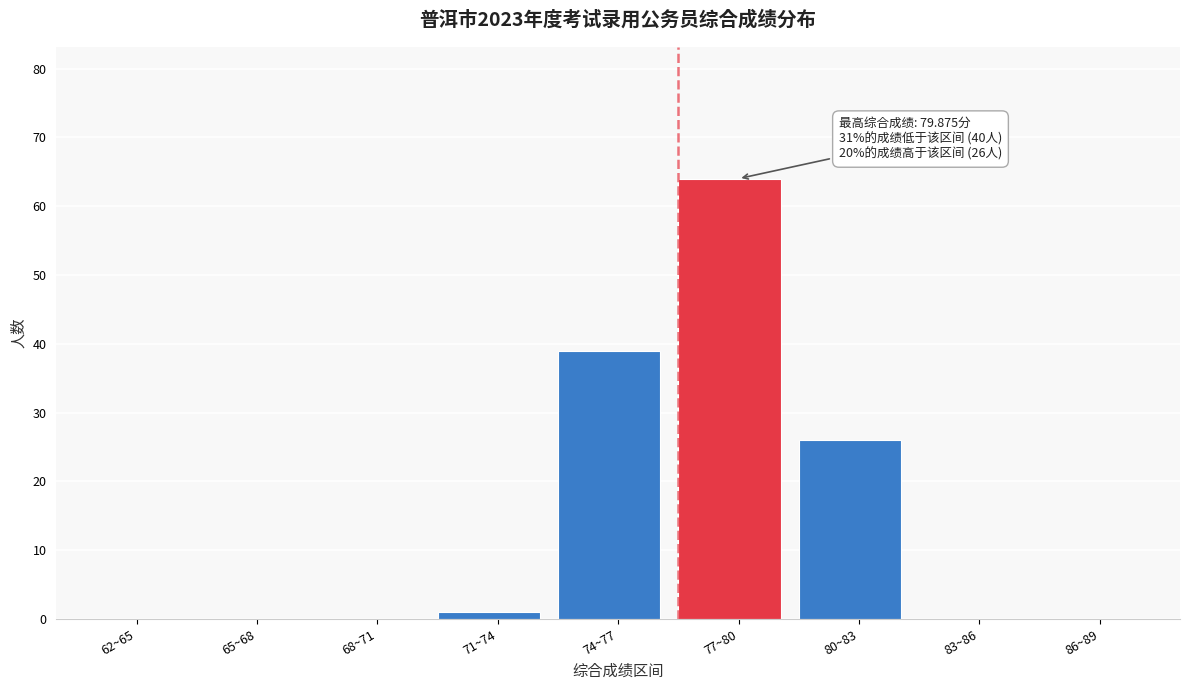

Reading right to left, what are all the values shown in this chart?

86~89=0	83~86=0	80~83=26	77~80=64	74~77=39	71~74=1	68~71=0	65~68=0	62~65=0